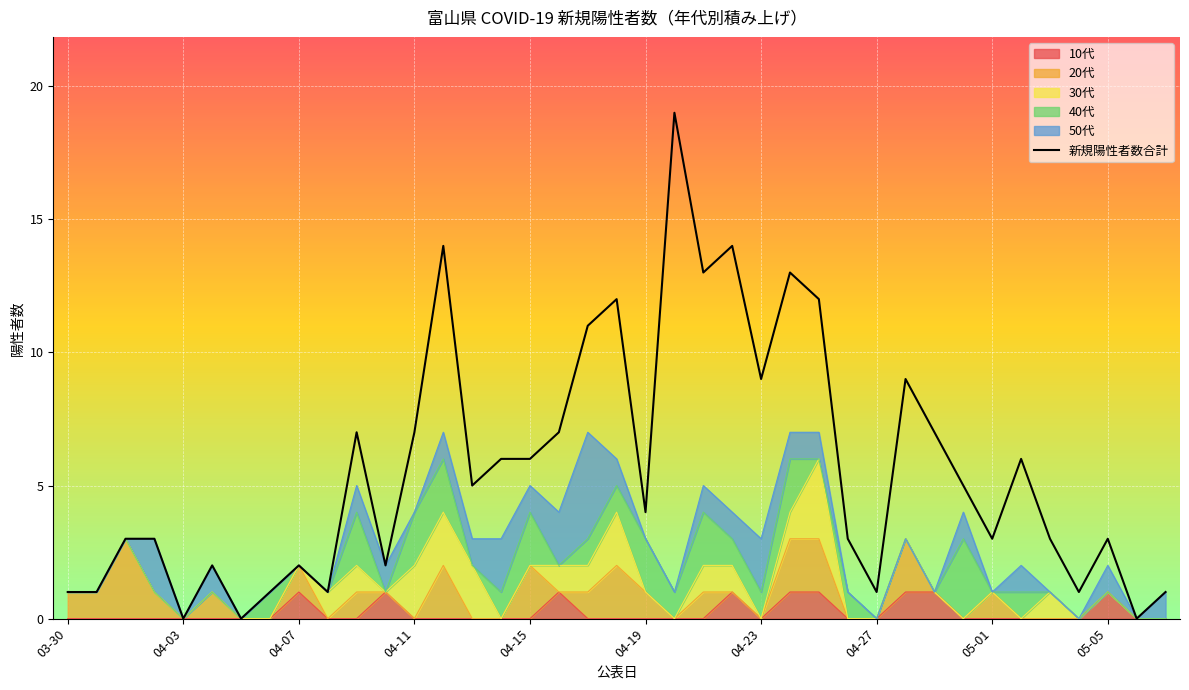

Reading right to left, list all the values displayed in this chart.

新規陽性者数: 1	0	3	1	3	6	3	5	7	9	1	3	12	13	9	14	13	19	4	12	11	7	6	6	5	14	7	2	7	1	2	1	0	2	0	3	3	1	1
10代: 0	0	1	0	0	0	0	0	1	1	0	0	1	1	0	1	0	0	0	0	0	1	0	0	0	0	0	1	0	0	1	0	0	0	0	0	0	0	0
20代: 0	0	0	0	0	0	1	0	0	2	0	0	2	2	0	0	1	0	1	2	1	0	2	0	0	2	0	0	1	0	1	0	0	1	0	1	3	1	1
30代: 0	0	0	0	1	0	0	0	0	0	0	0	3	1	0	1	1	0	0	2	1	1	0	0	2	2	2	0	1	1	0	0	0	0	0	0	0	0	0
40代: 0	0	0	0	0	1	0	3	0	0	0	1	0	2	1	1	2	1	2	1	1	0	2	1	0	2	2	0	2	0	0	1	0	0	0	0	0	0	0
50代: 1	0	1	0	0	1	0	1	0	0	0	0	1	1	2	1	1	0	0	1	4	2	1	2	1	1	0	1	1	0	0	0	0	1	0	2	0	0	0